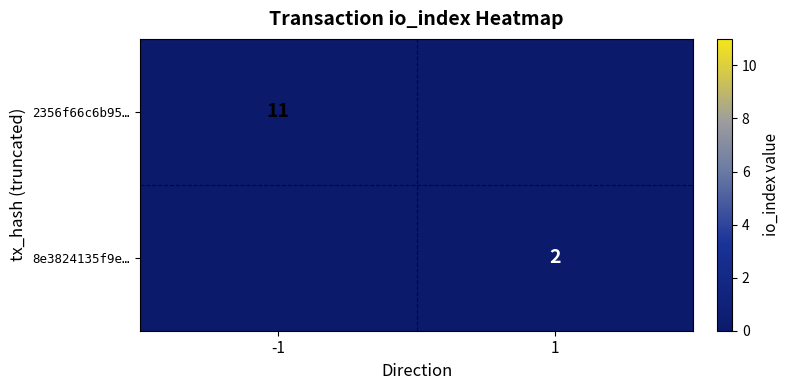

The value of 2356f66c6b95… at -1 is 18. True or false?

False